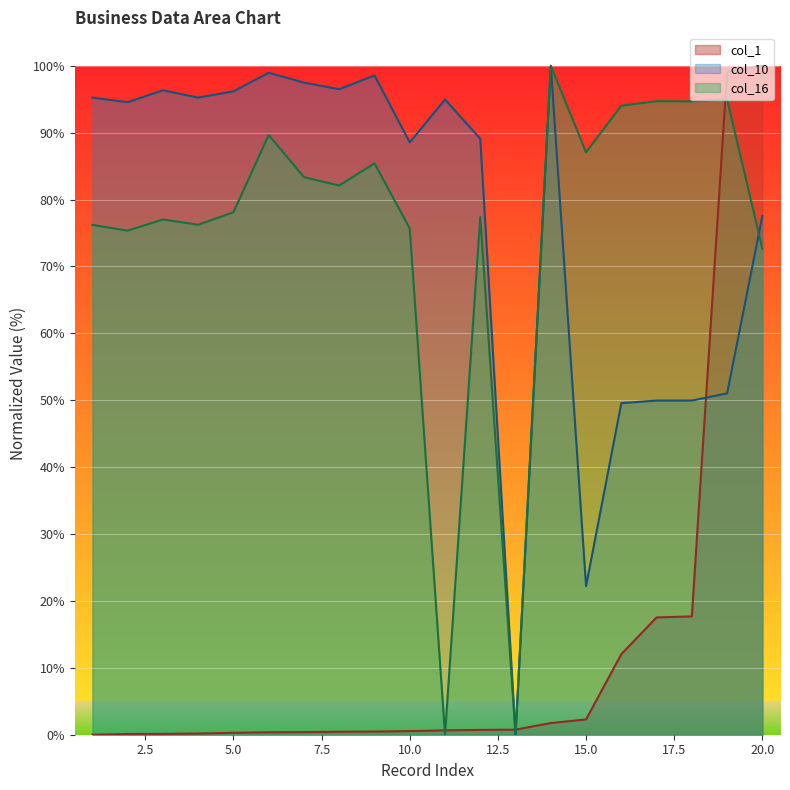

True or false: col_10 has more than 2 interior local peaks.

True